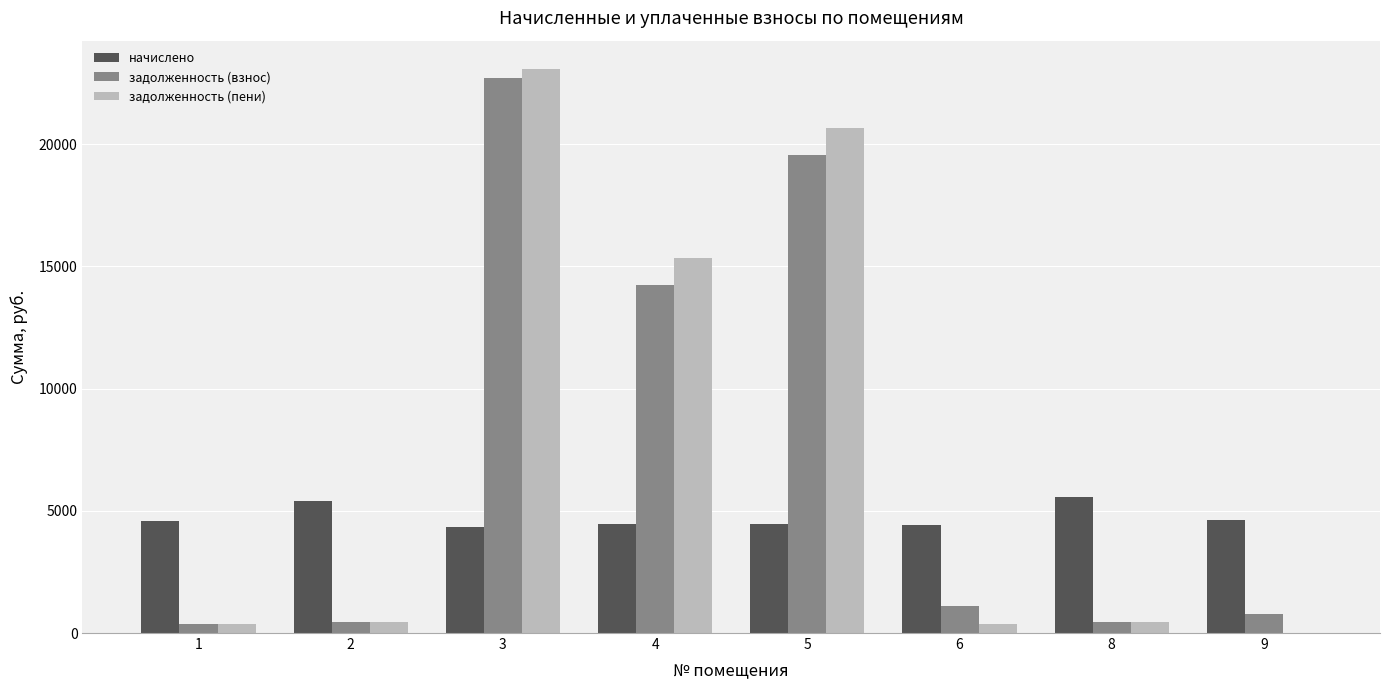

Does the chart contain stacked bars?

No